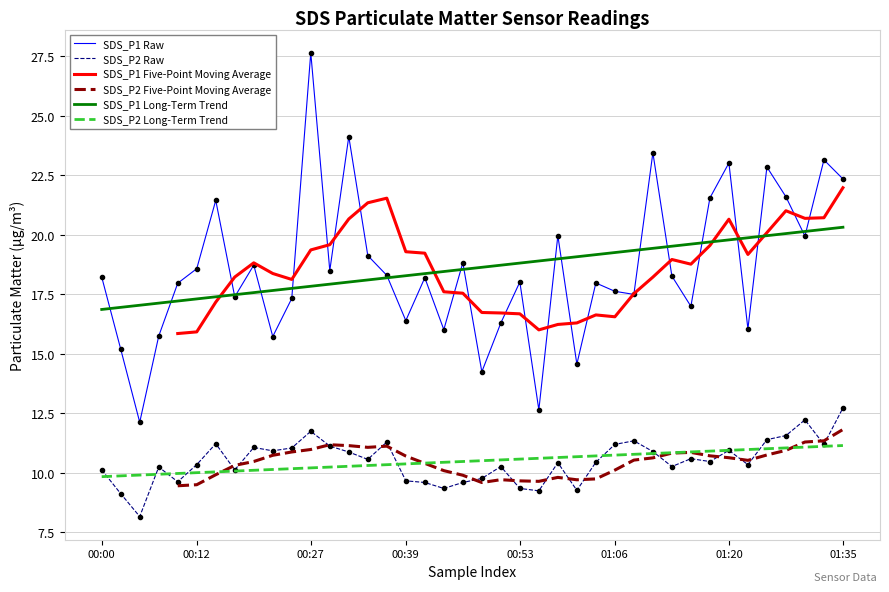

True or false: SDS_P2 Long-Term Trend has a value of 16.6 at 00:12.

False